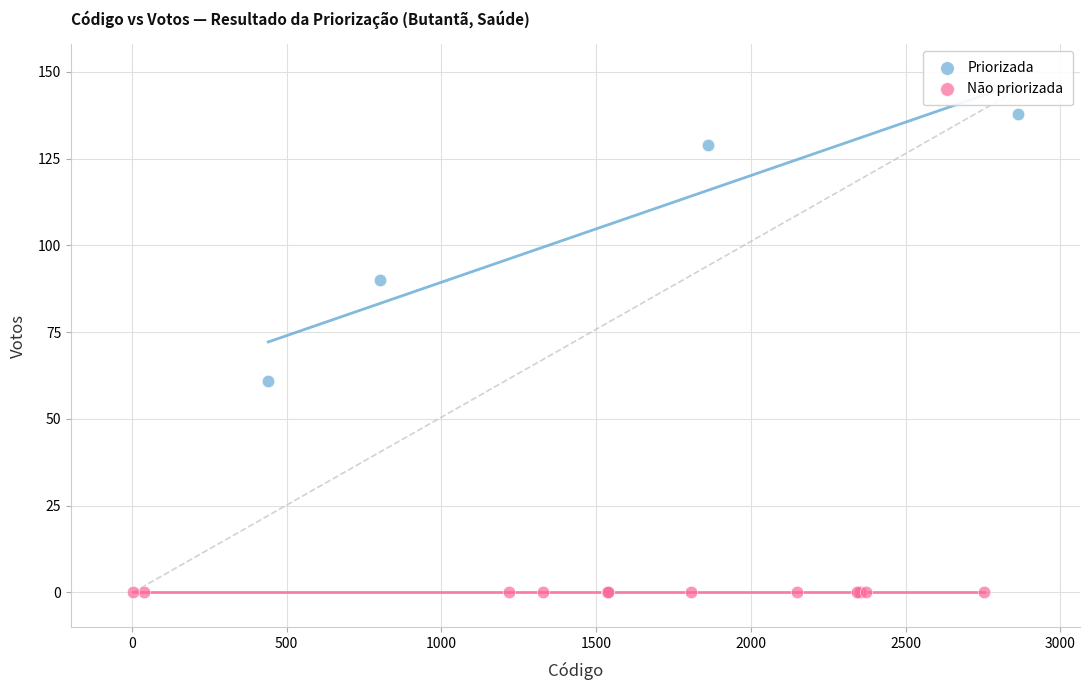

Which series contains the highest Y value?

Priorizada